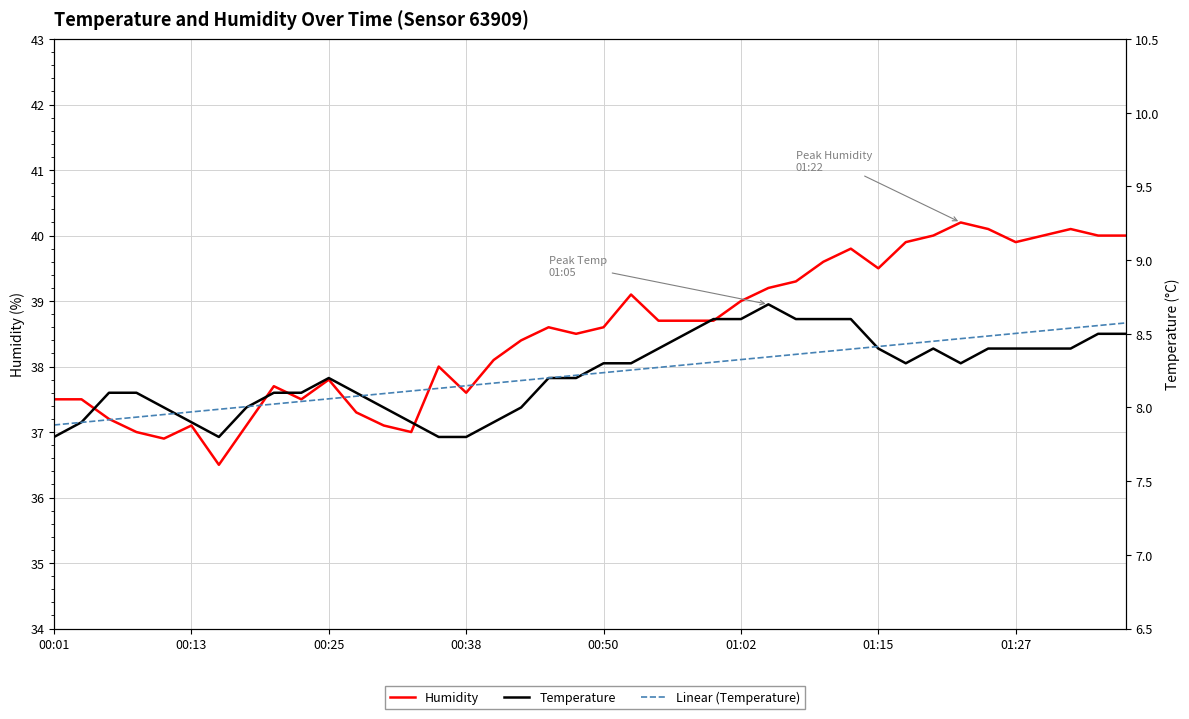

True or false: Humidity has more than 2 interior local peaks.

True